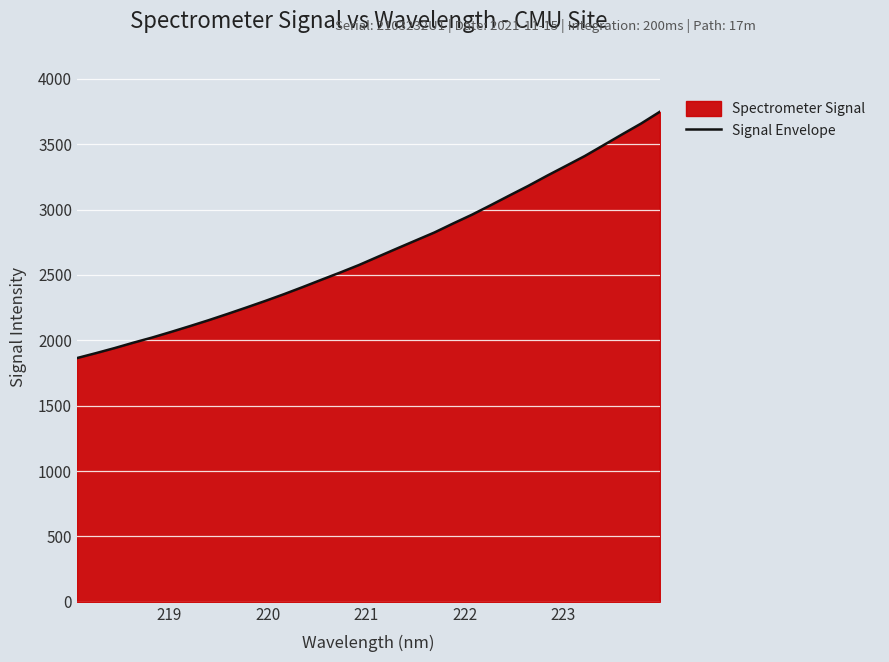

What is the smallest value displayed?

1864.0